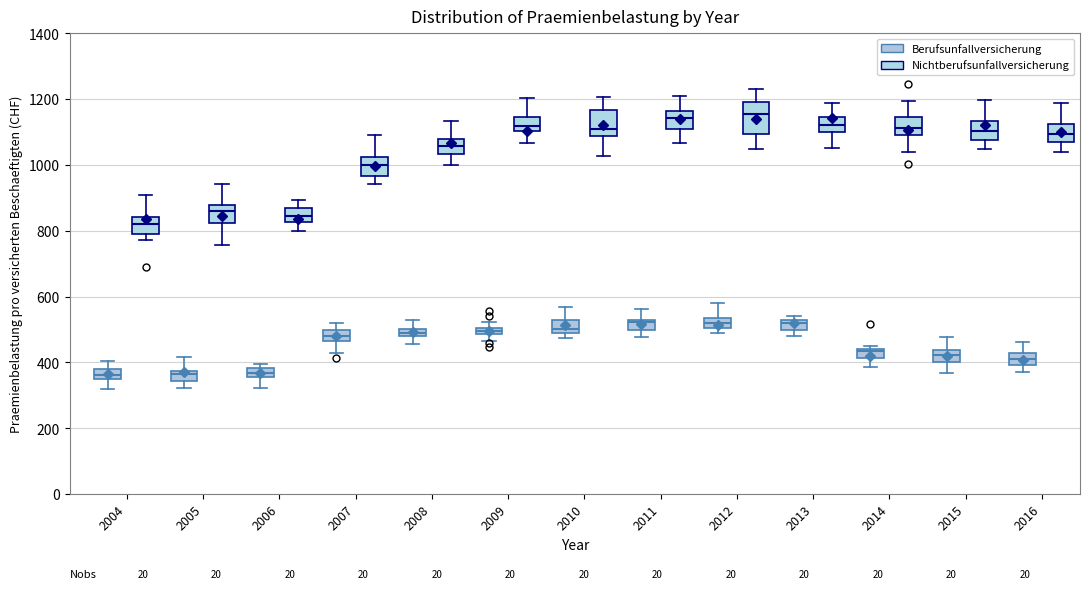

Where does the upper whisker of the box for 2012 (Berufsunfallversicherung) end on the y-axis? The values are not printed on the chart, so give them approximately, as read against the axis.

580